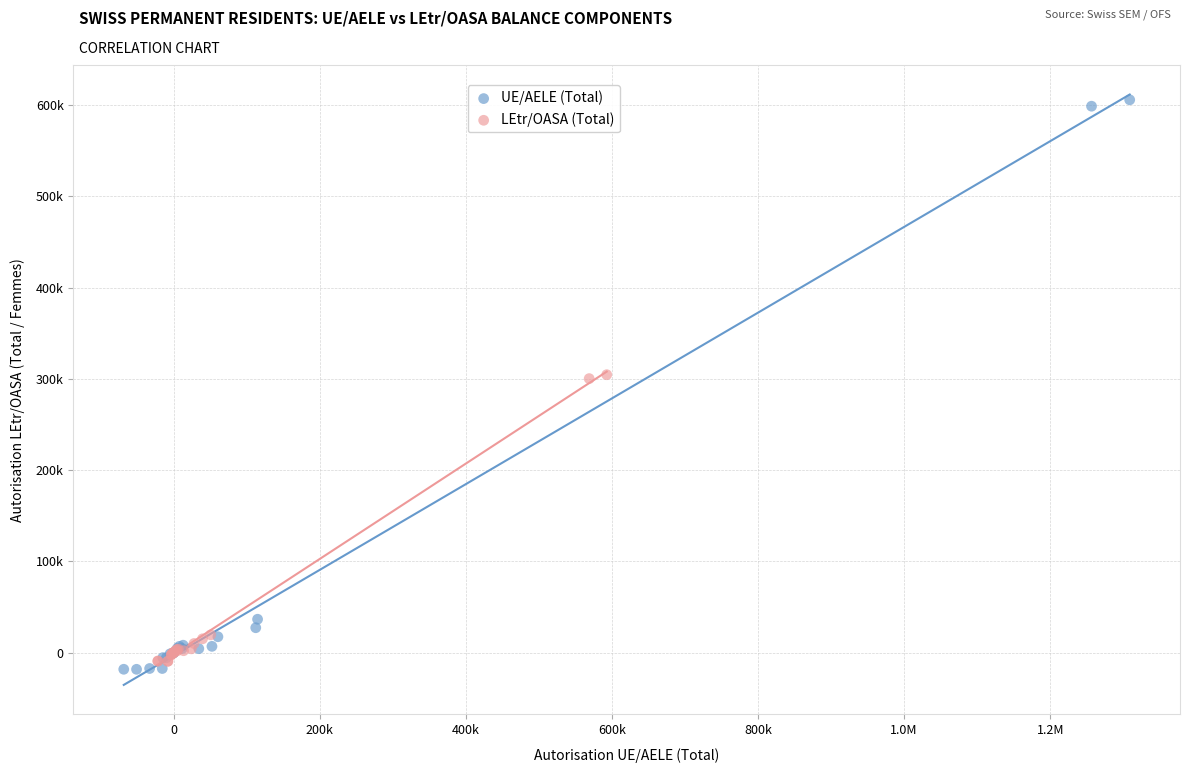

What are all the series names shown in the legend?

UE/AELE (Total), LEtr/OASA (Total)